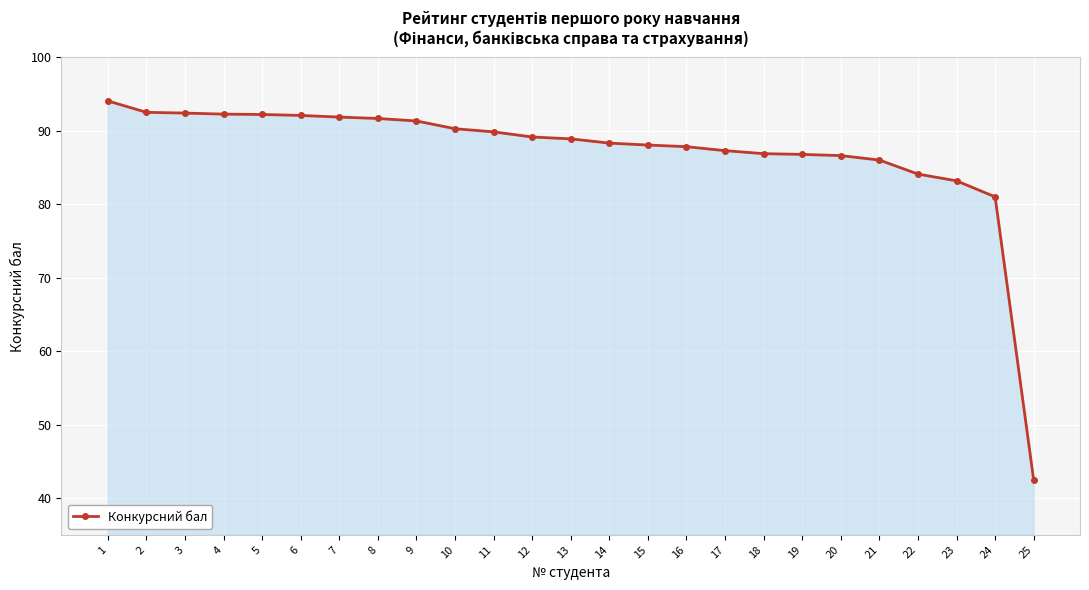

How many lines are shown in the chart?

1